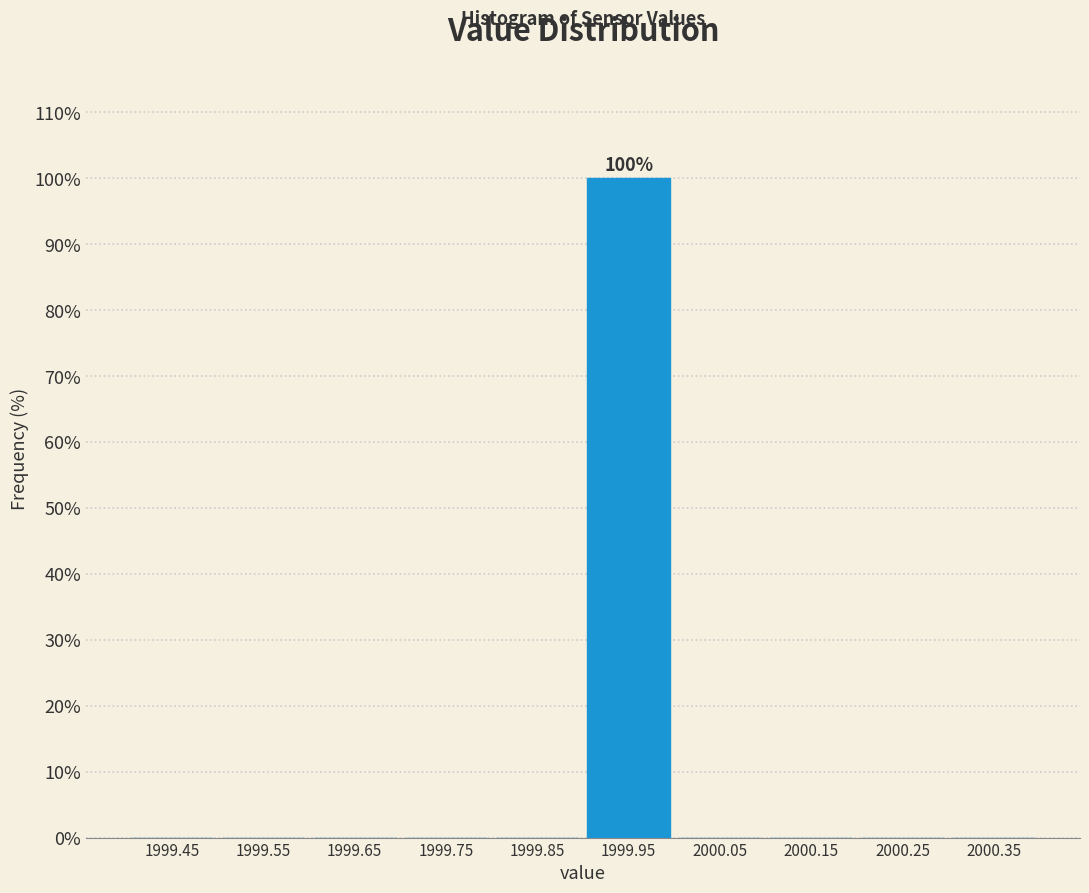

Which range on the x-axis has the tallest bar?

1999.9 to 2000.0